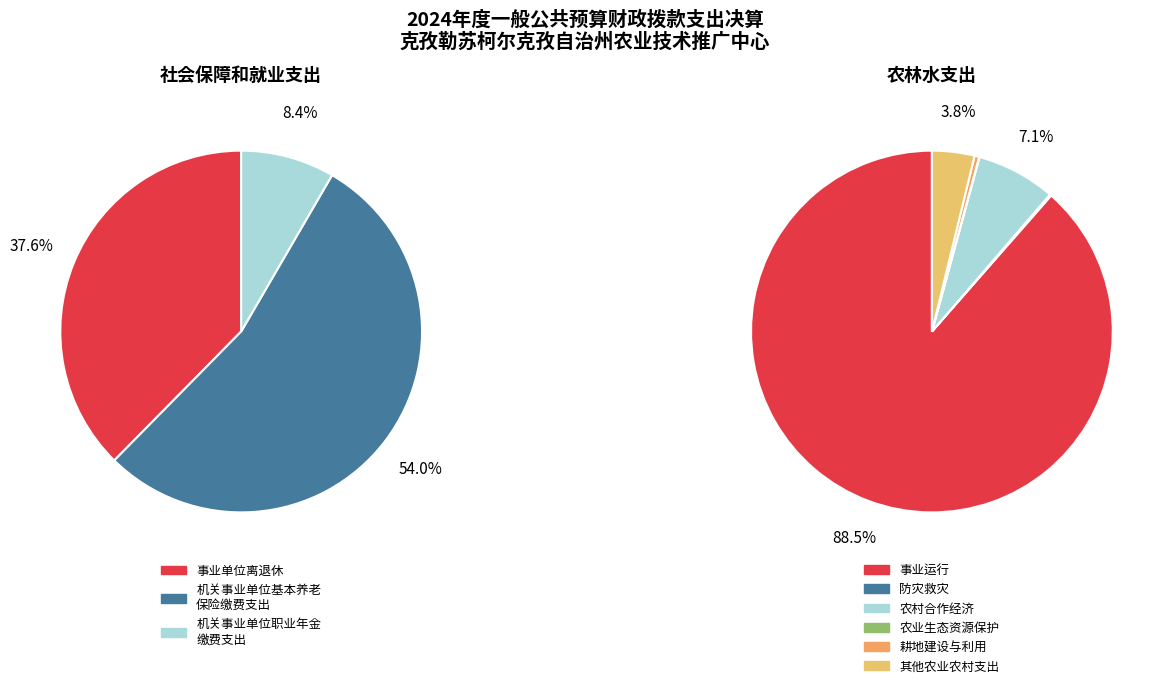

The 机关事业单位基本养老保险缴费支出 slice represents 1% of the pie. True or false?

False